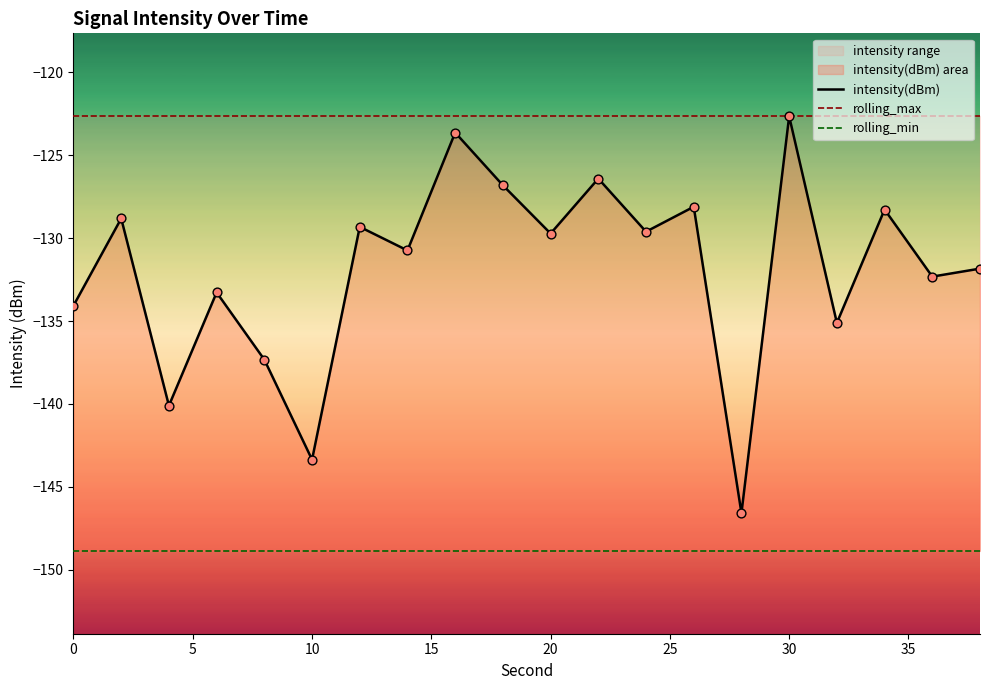

Which series has the largest total across all categories?

rolling_max